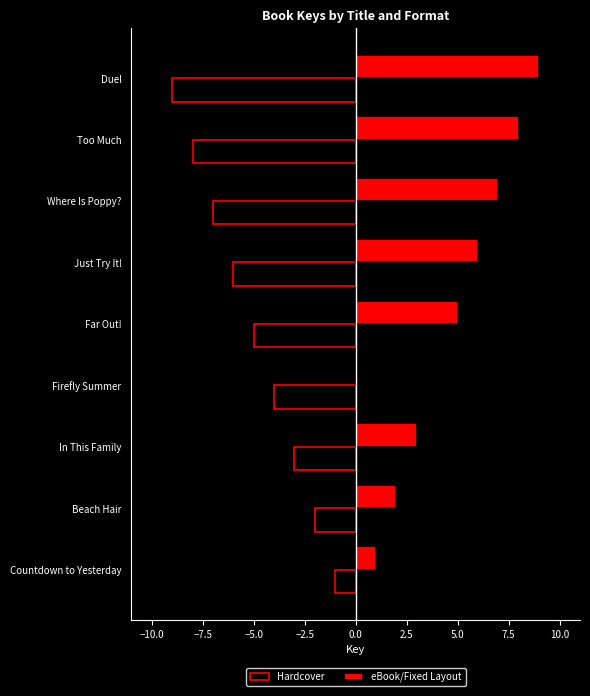

Is it true that eBook/Fixed Layout equals 5 at Firefly Summer?

False